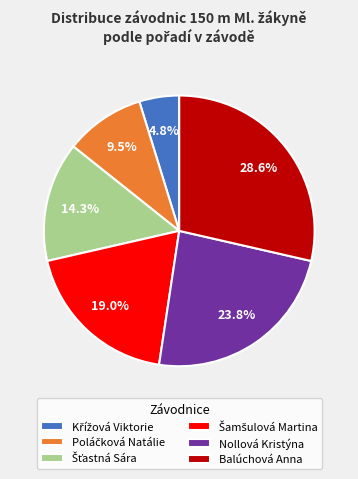

Combined, what portion of the pie is Balúchová Anna and Nollová Kristýna?

52.4%